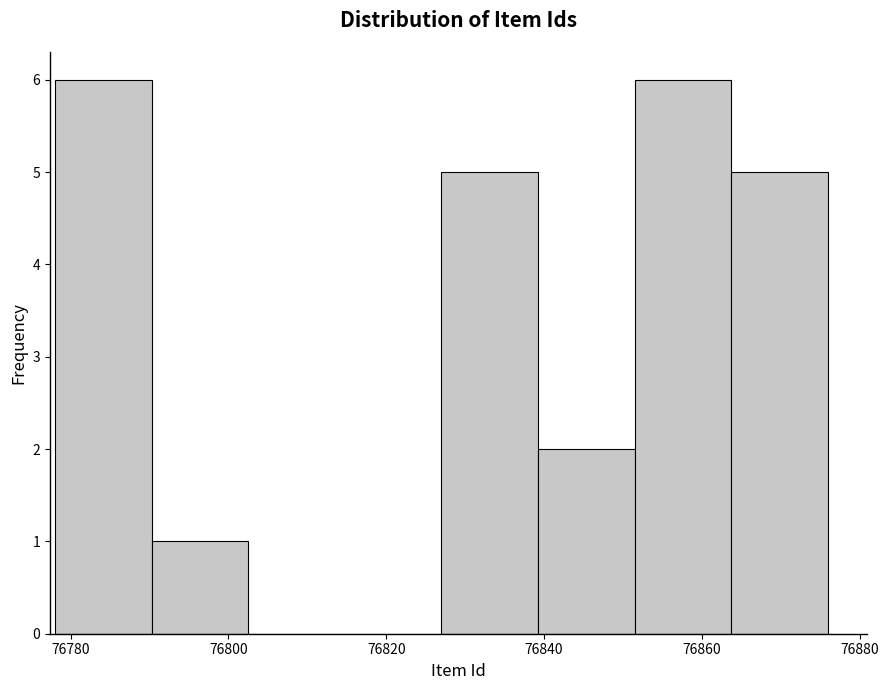

Reading left to right, transcribe this chart: for each bar, give the range it covers on the x-axis and its height. Neither the bar edges nor the heights are printed on the chart, so give them approximately, as read against the axes.

76778 to 76790: 6
76790 to 76802: 1
76802 to 76814: 0
76814 to 76828: 0
76828 to 76840: 5
76840 to 76852: 2
76852 to 76864: 6
76864 to 76876: 5